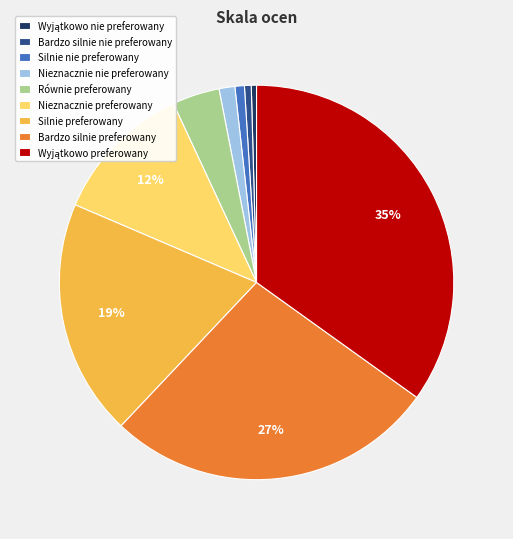

To the nearest percent, what is the average slice percentage?

11%